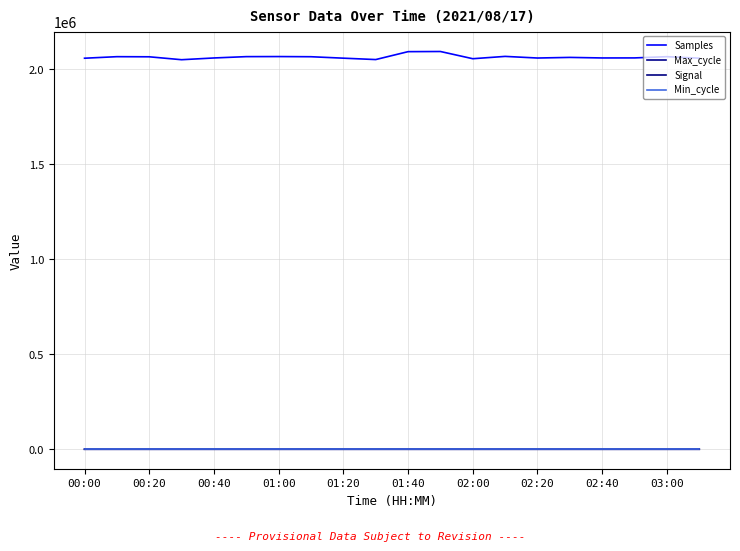

What are all the series names shown in the legend?

Samples, Max_cycle, Signal, Min_cycle